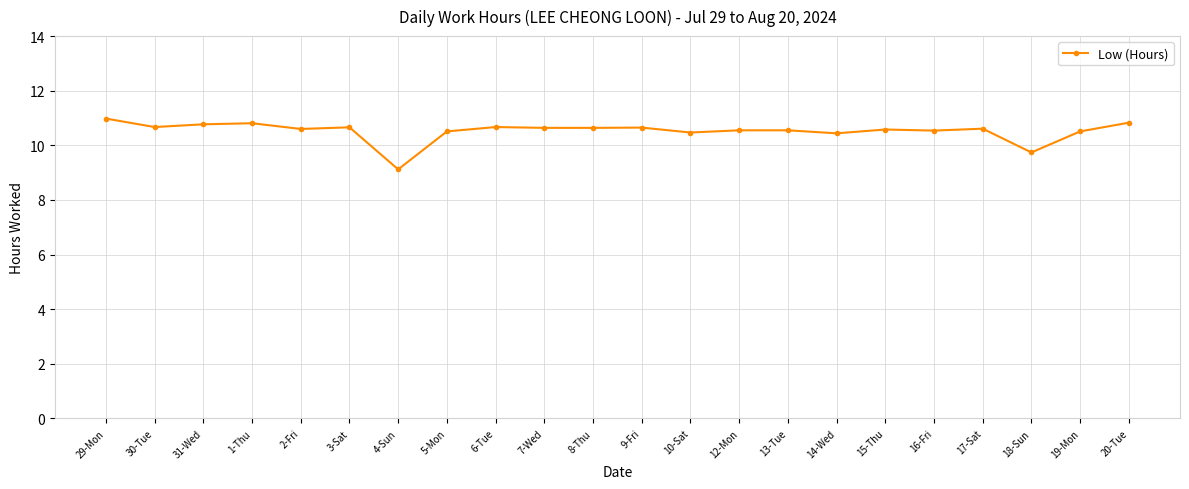

What value does the data have at 10-Sat?

10.5